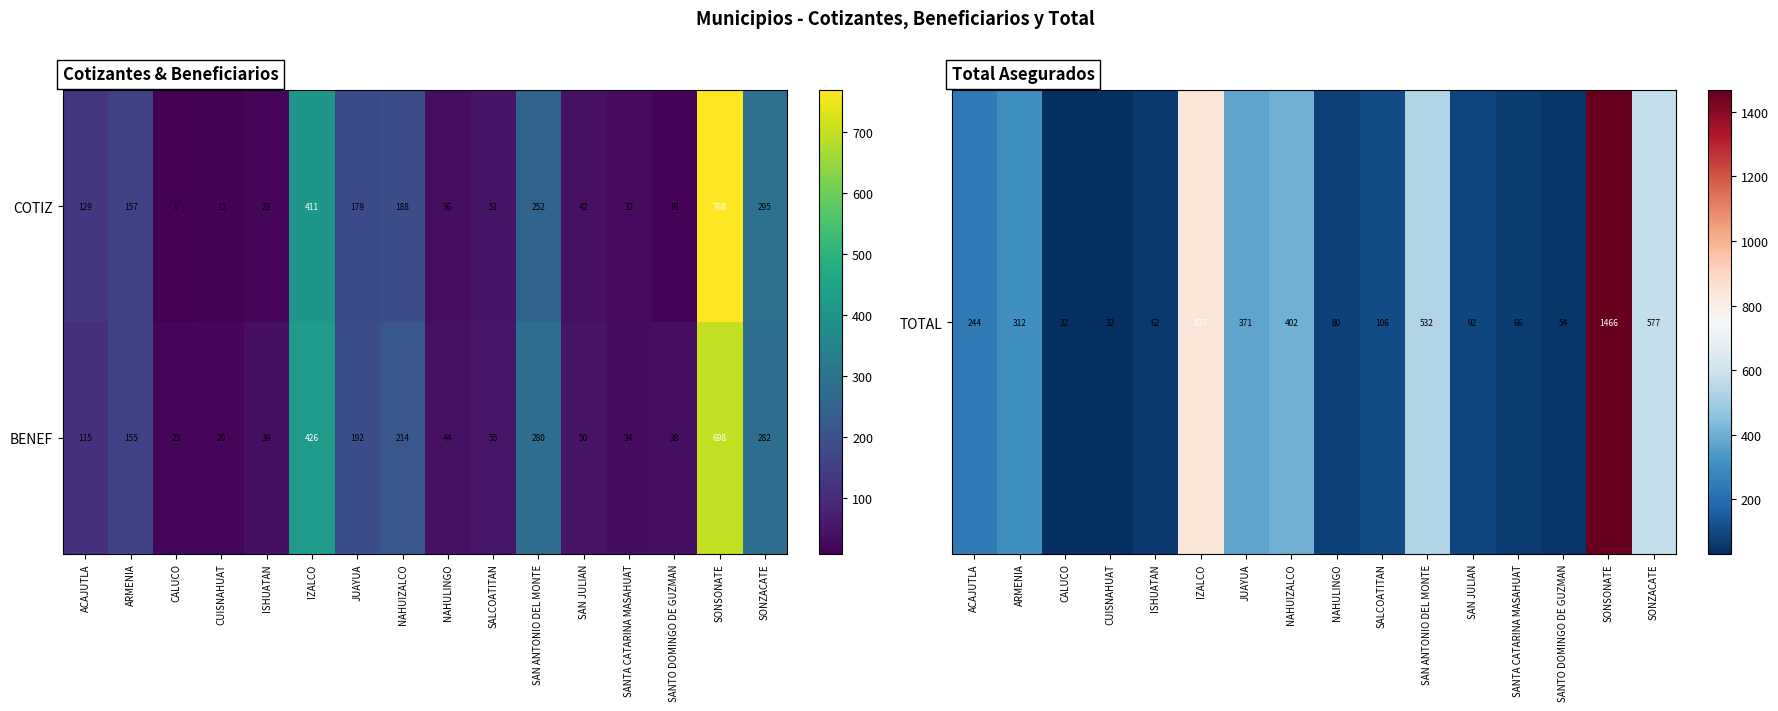

Where is COTIZ nearest to the value 388?

IZALCO